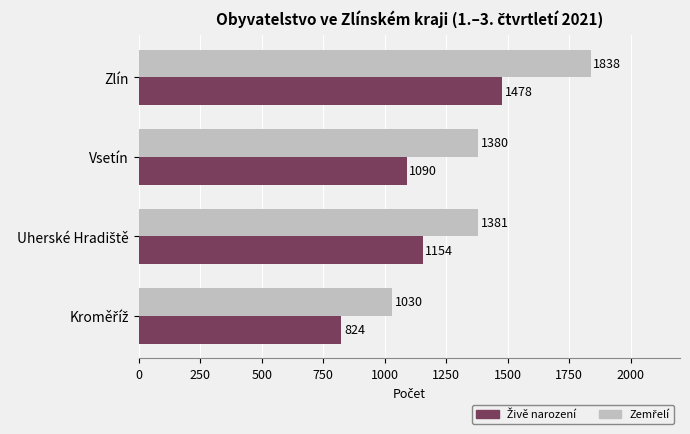

Count the number of data series in this chart.

2